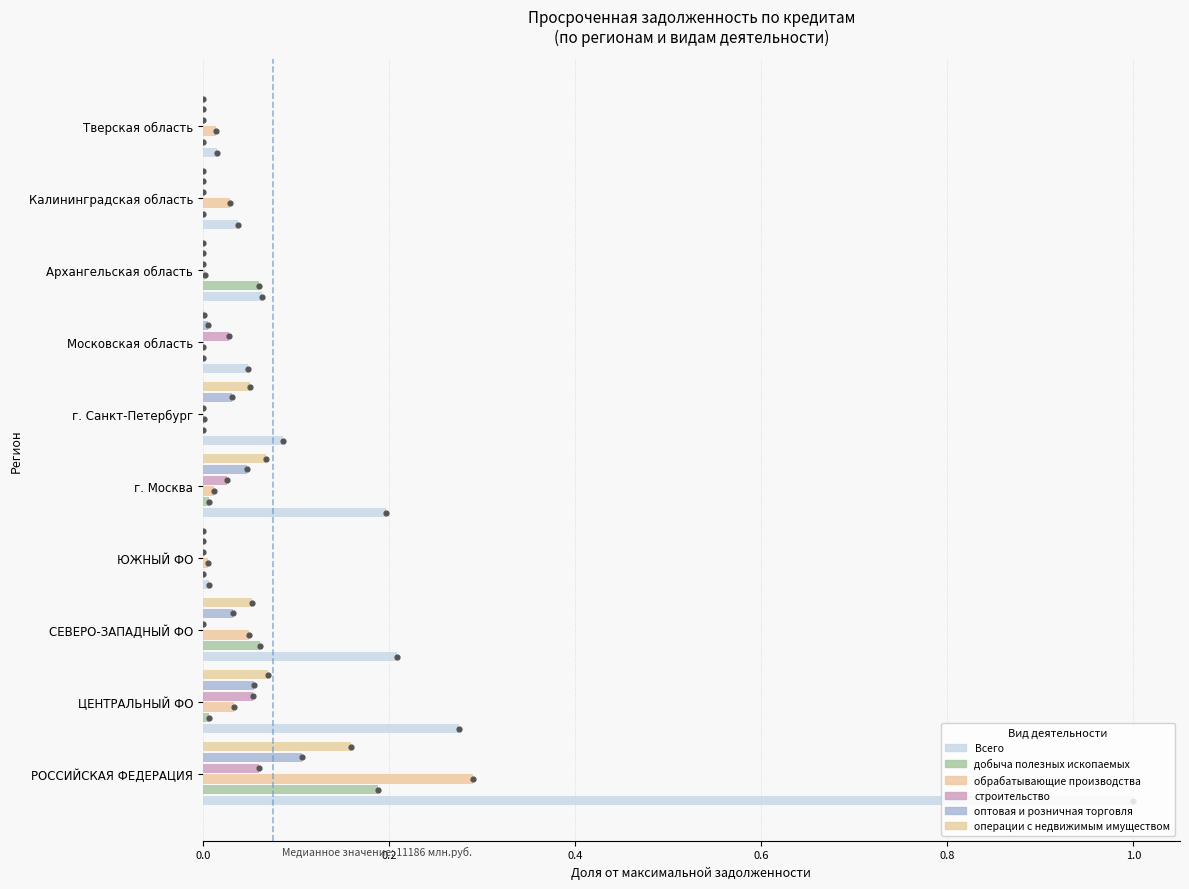

Which series contains the lowest Y value?

добыча полезных ископаемых